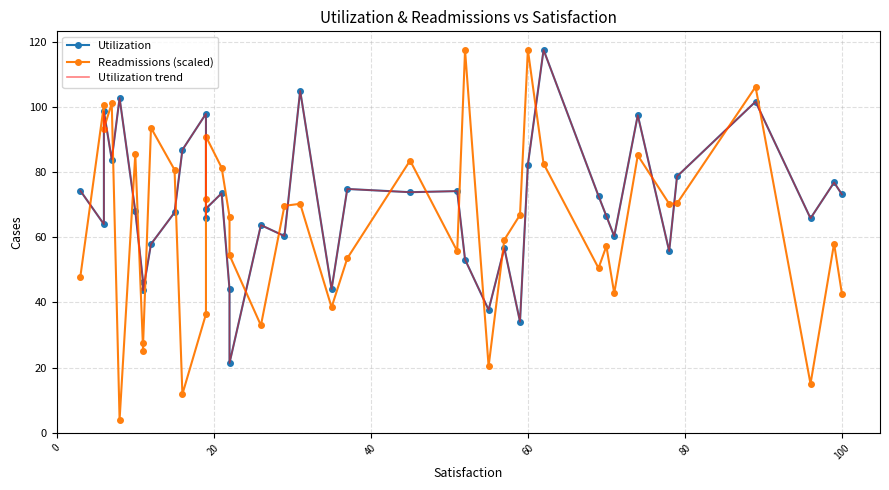

What is the lowest value of the Utilization trend series?

21.4